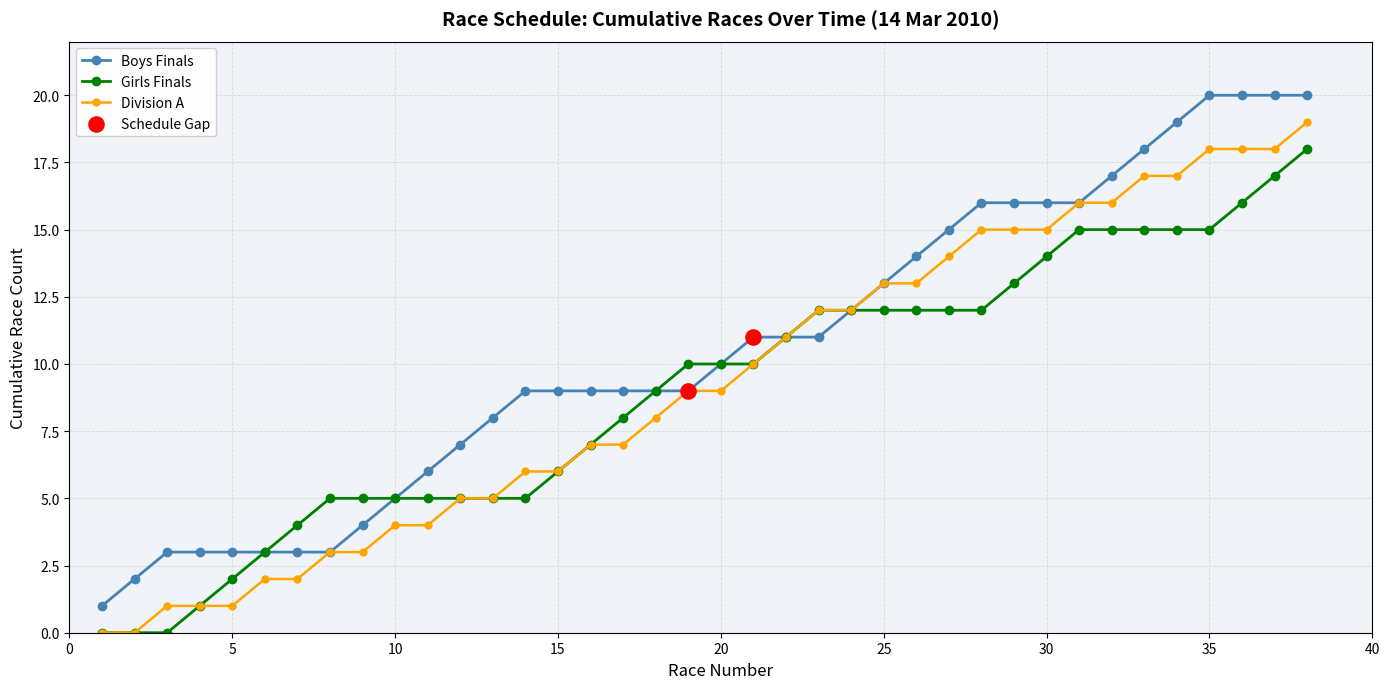

Which series has the largest total across all categories?

Boys Finals